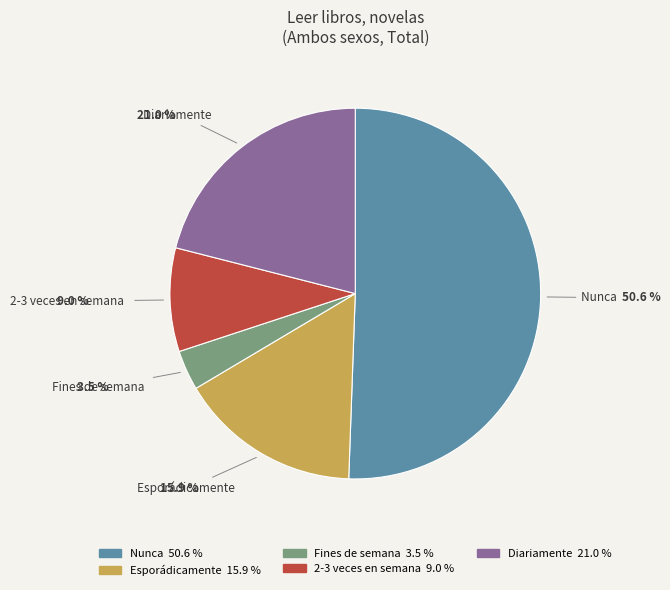

Which has a higher value, Esporádicamente or Fines de semana?

Esporádicamente